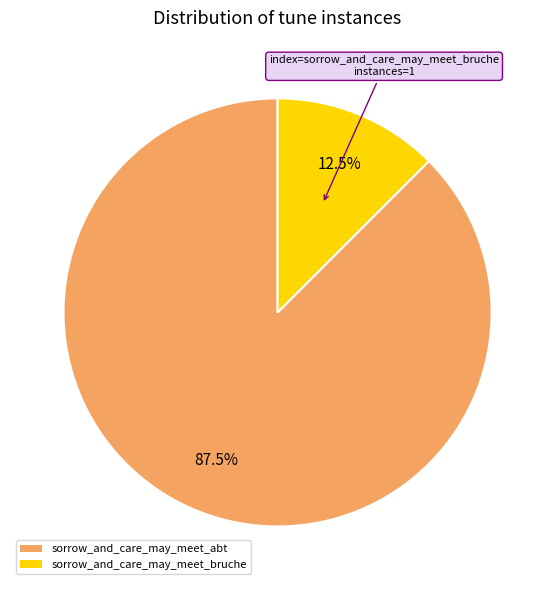

Is there a majority slice in this chart?

Yes